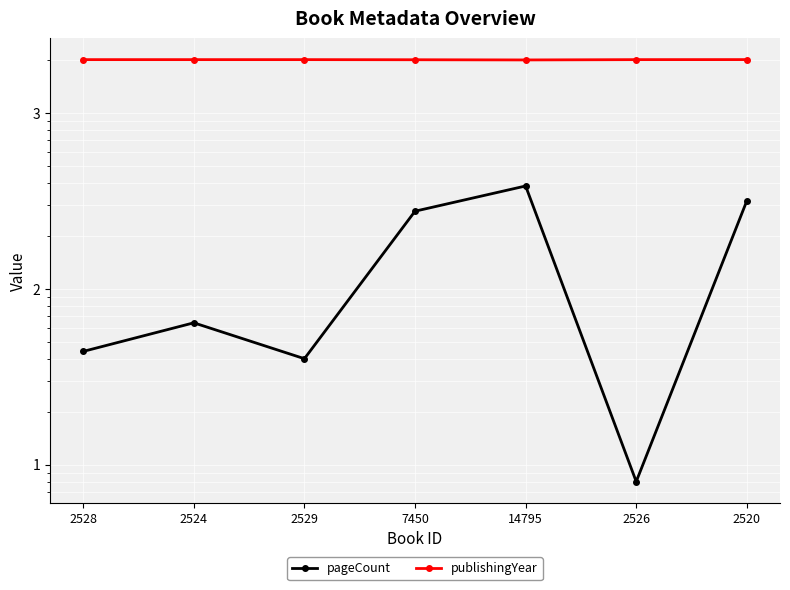

Reading right to left, transcribe all the data shown in this chart.

pageCount: 316	8	384	276	40	64	44
publishingYear: 2010	2009	2001	2006	2009	2009	2009